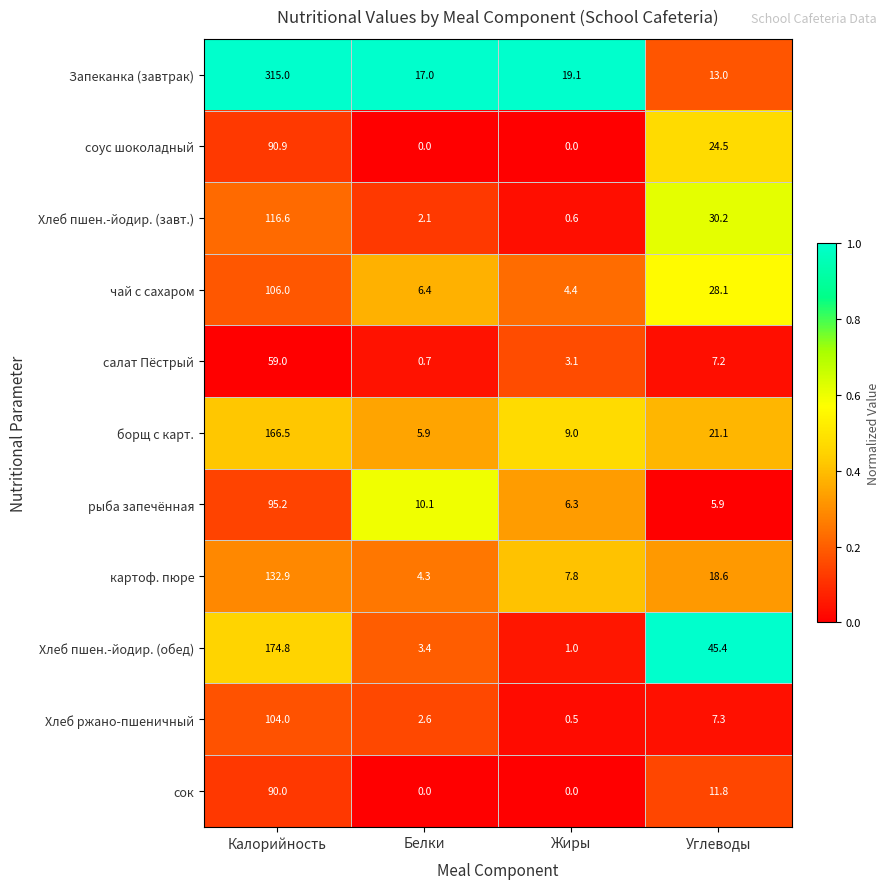

What is the average value of the Запеканка (завтрак) series?

91.0